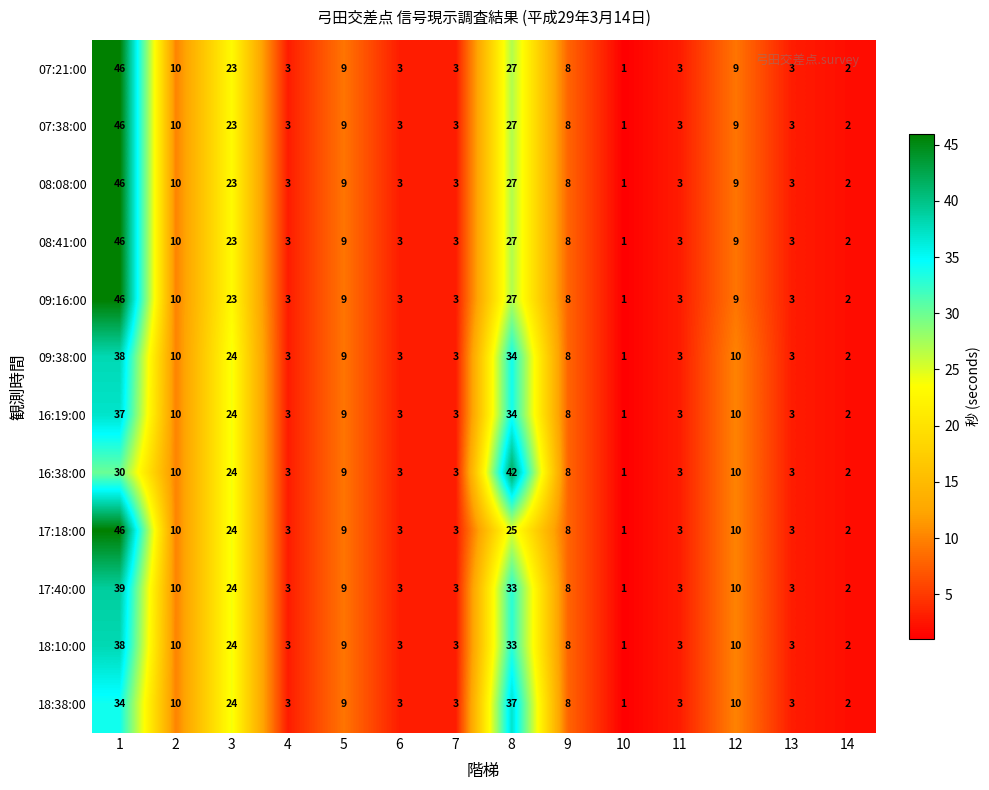

What is the maximum value for 17:40:00?

39